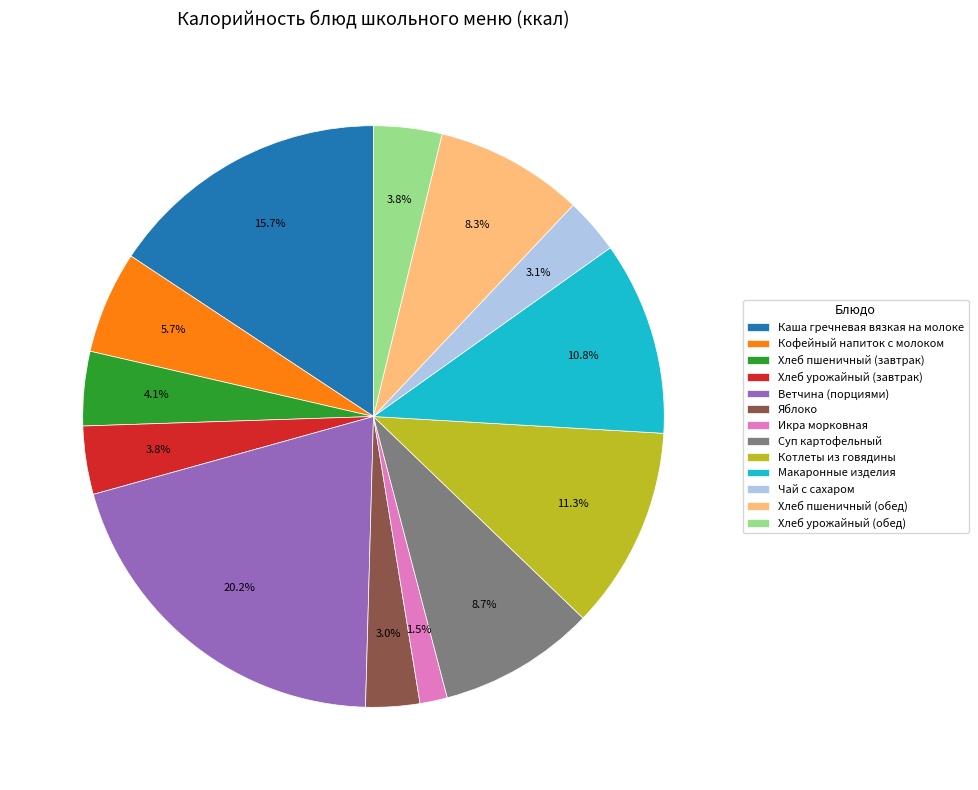

Which category has the biggest portion of the pie?

Ветчина (порциями)